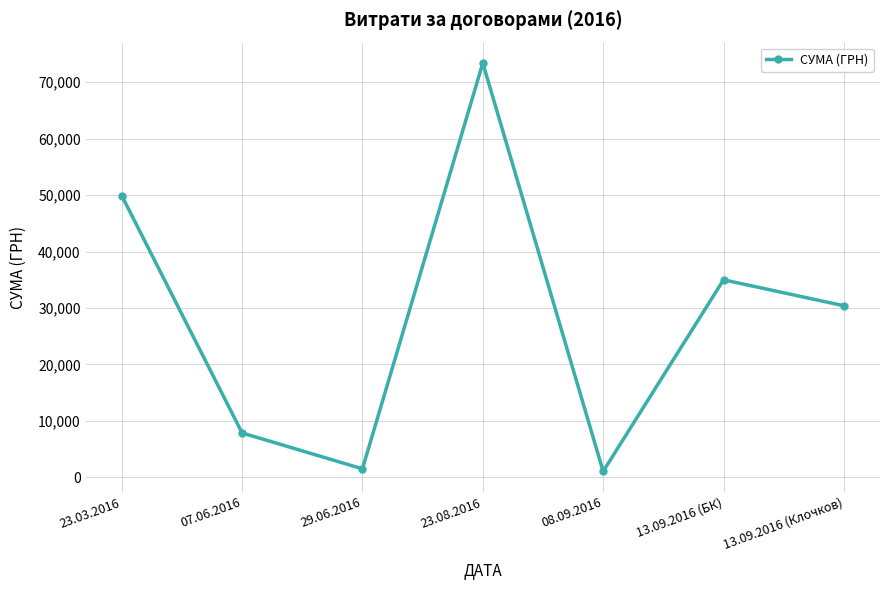

Reading left to right, list all the values displayed in this chart.

23.03.2016=49903.5	07.06.2016=7886.0	29.06.2016=1534.8	23.08.2016=73359.0	08.09.2016=1080.0	13.09.2016 (БК)=34987.3	13.09.2016 (Клочков)=30400.0